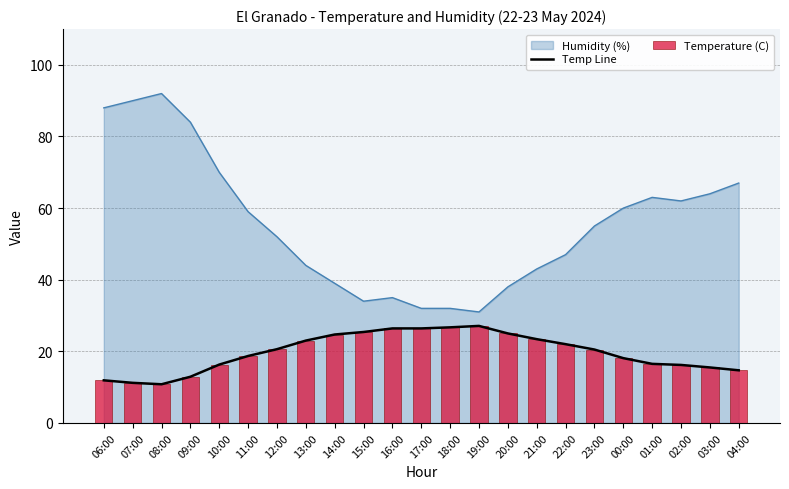

What is the minimum value shown in the chart?

10.8